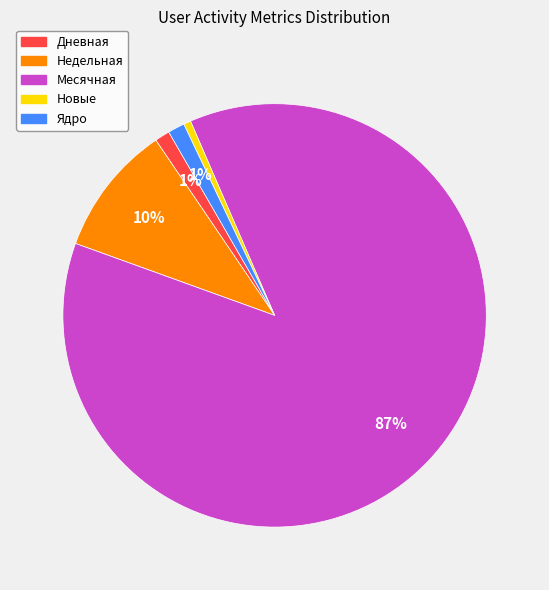

Is there a majority slice in this chart?

Yes